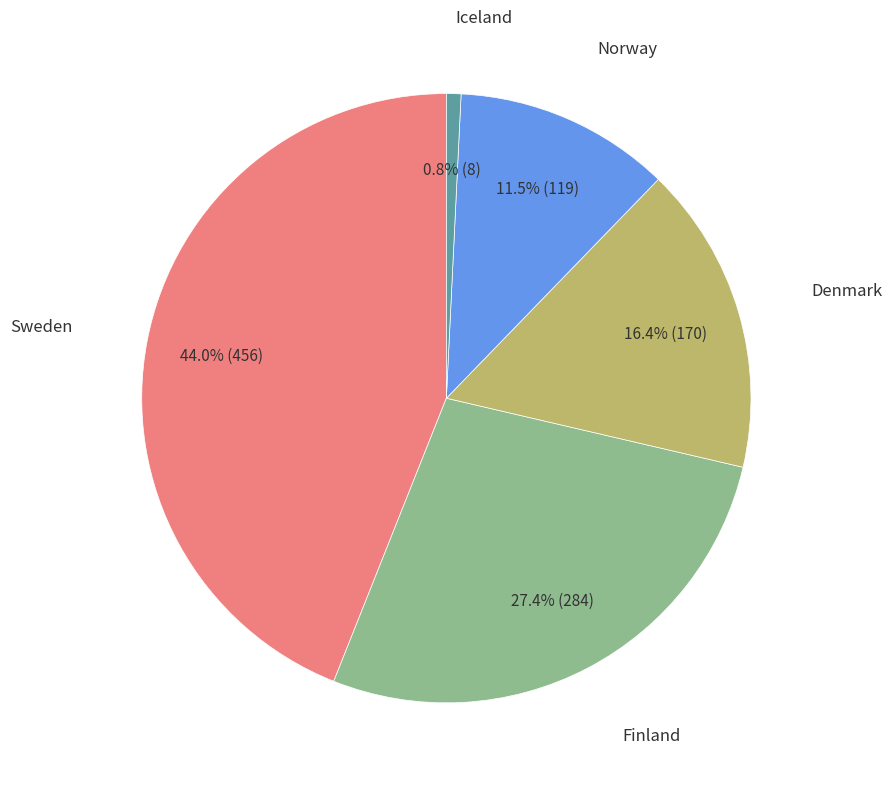

Does any single category account for the majority?

No